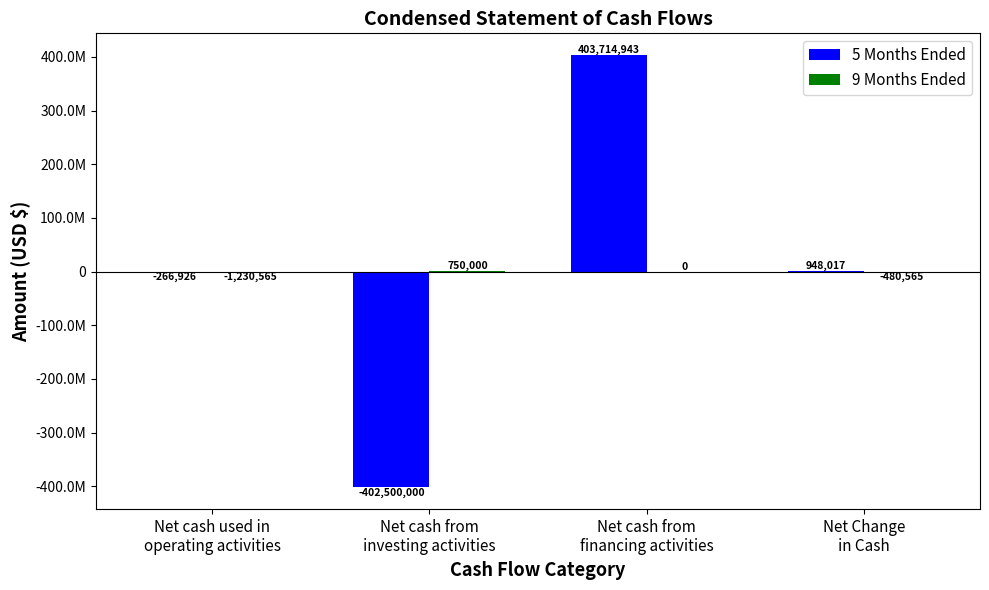

Are the bars grouped side by side (vs. stacked)?

Yes